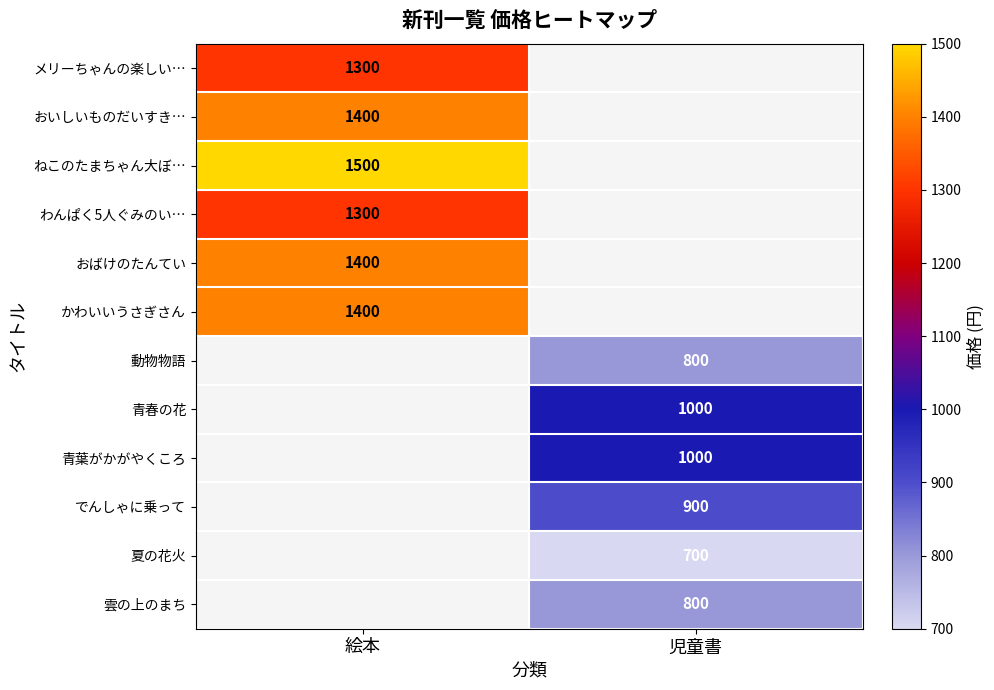

Is it true that わんぱく5人ぐみのい… equals 1988.4 at 絵本?

False